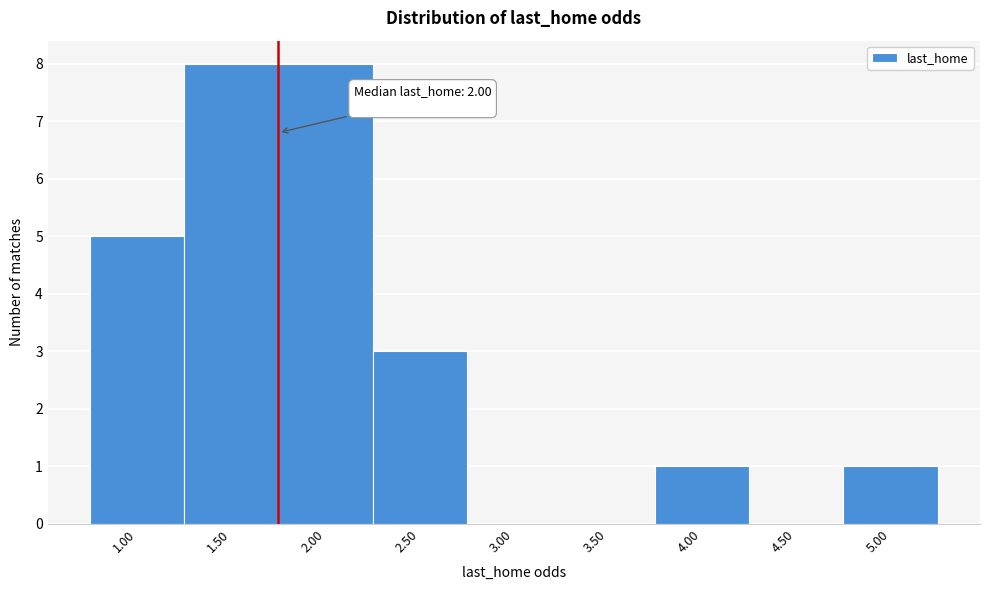

Reading left to right, list all the values displayed in this chart.

1.00=5	1.50=8	2.00=8	2.50=3	3.00=0	3.50=0	4.00=1	4.50=0	5.00=1